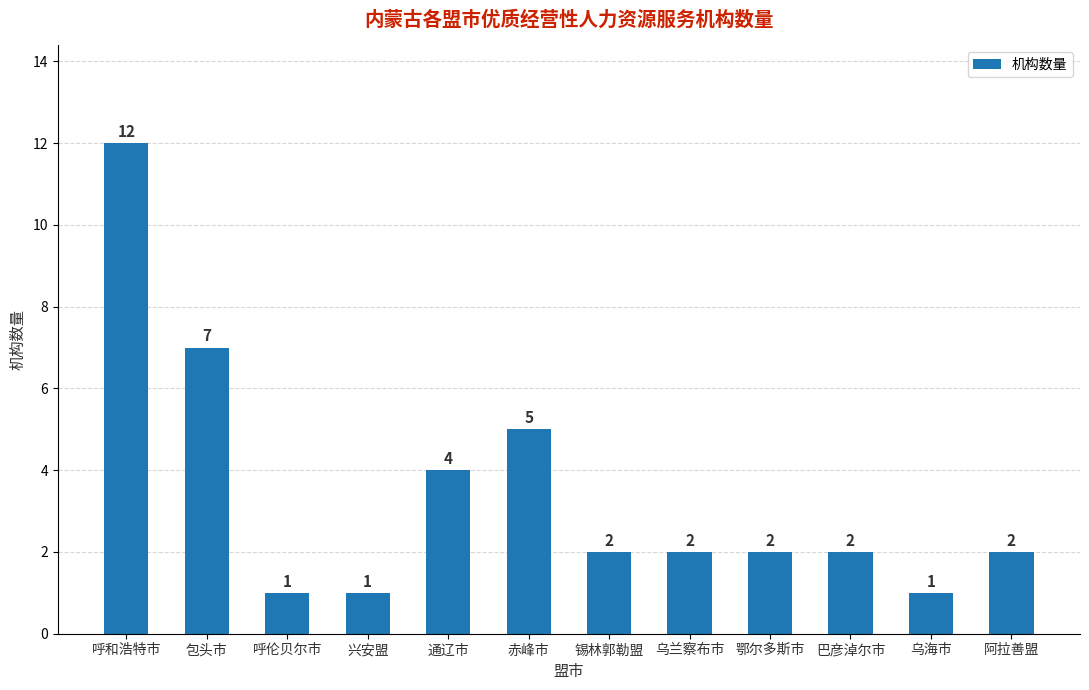

Does the chart contain stacked bars?

No